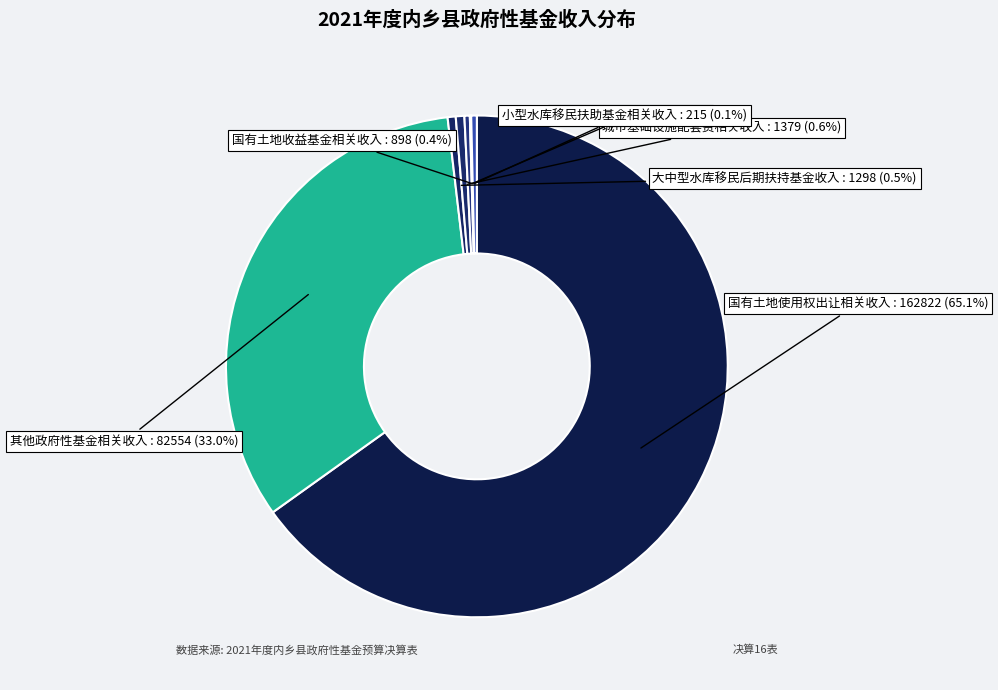

Which slice represents more than half of the pie?

国有土地使用权出让相关收入